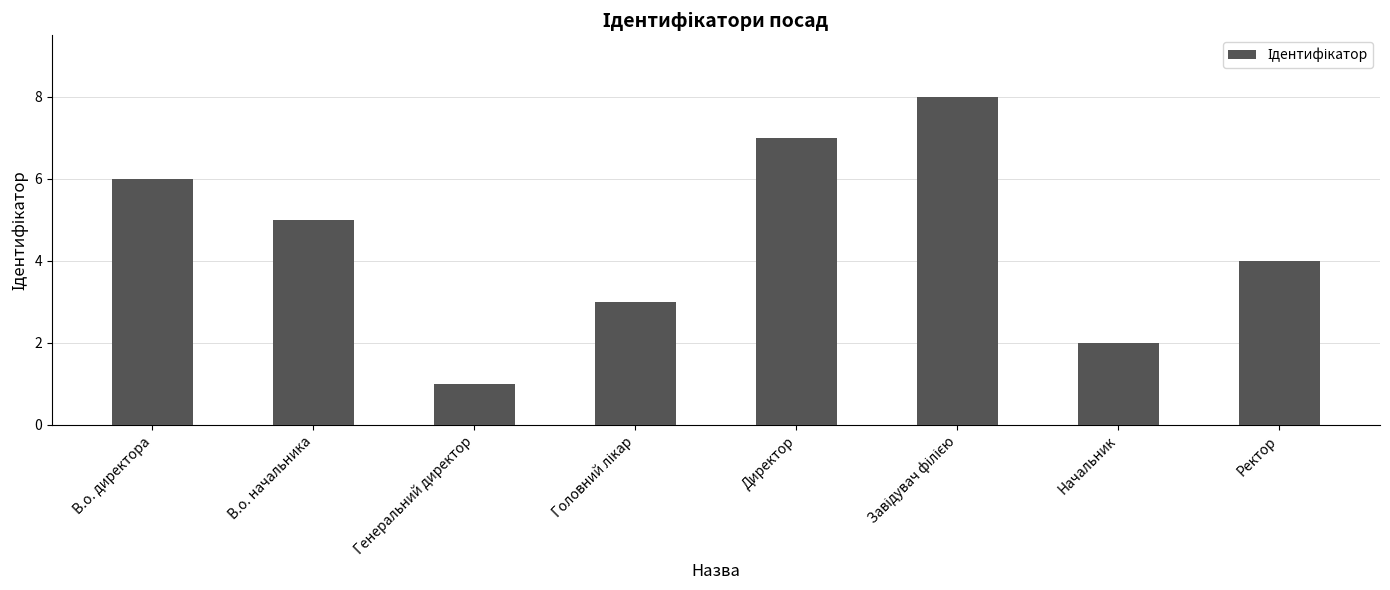

How many data points are less than 5?

4